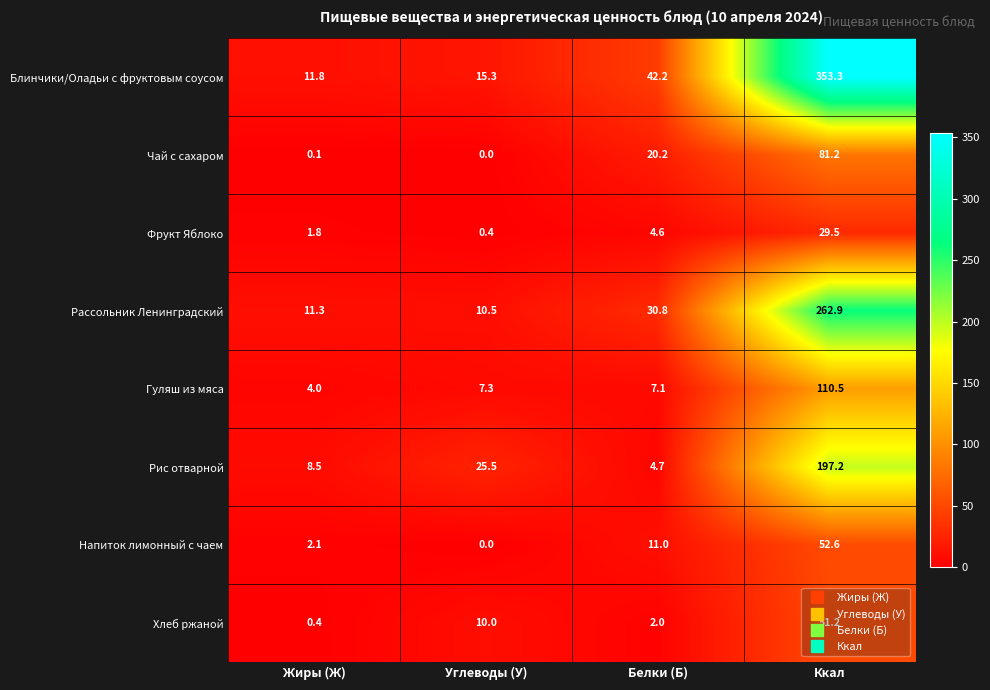

How many categories are shown in the chart?

4